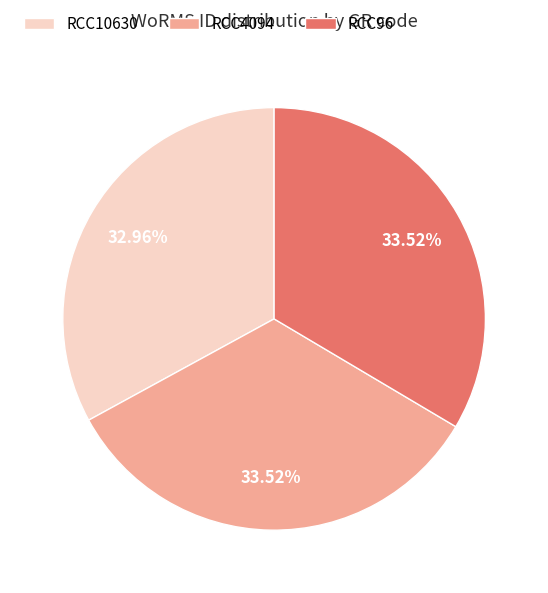

Which has a higher value, RCC10630 or RCC4094?

RCC4094